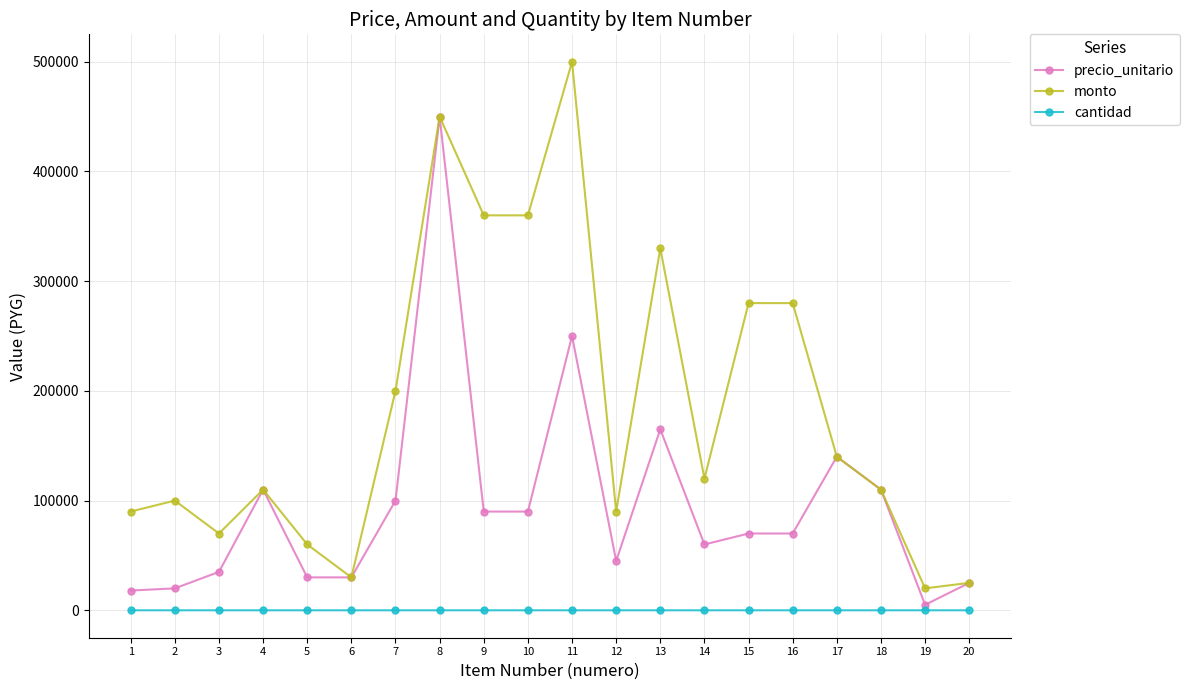

What is the value of the monto point at the 18th from the left?

110000